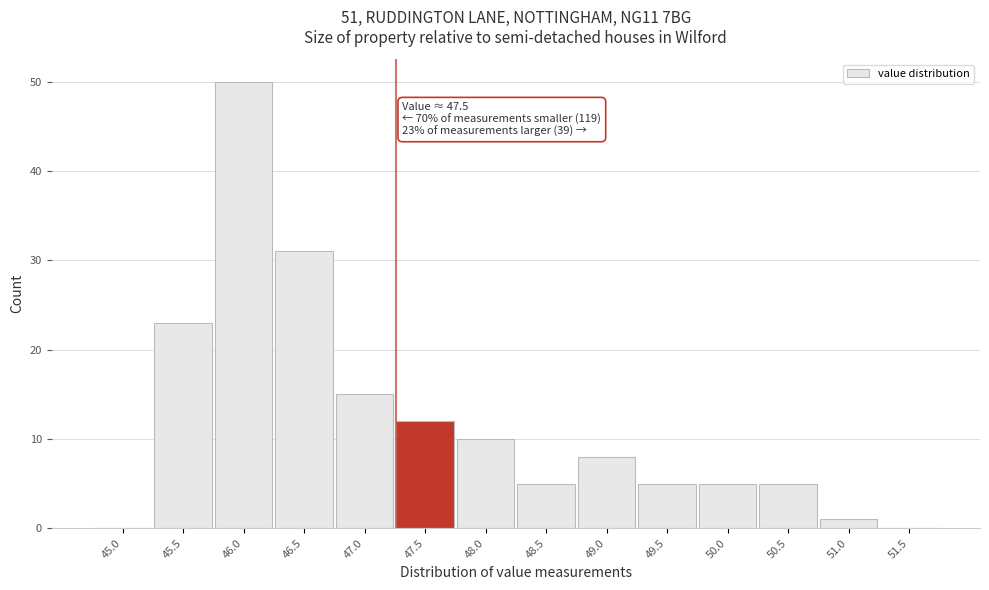

Reading left to right, transcribe all the data shown in this chart.

45.0=0	45.5=23	46.0=50	46.5=31	47.0=15	47.5=12	48.0=10	48.5=5	49.0=8	49.5=5	50.0=5	50.5=5	51.0=1	51.5=0